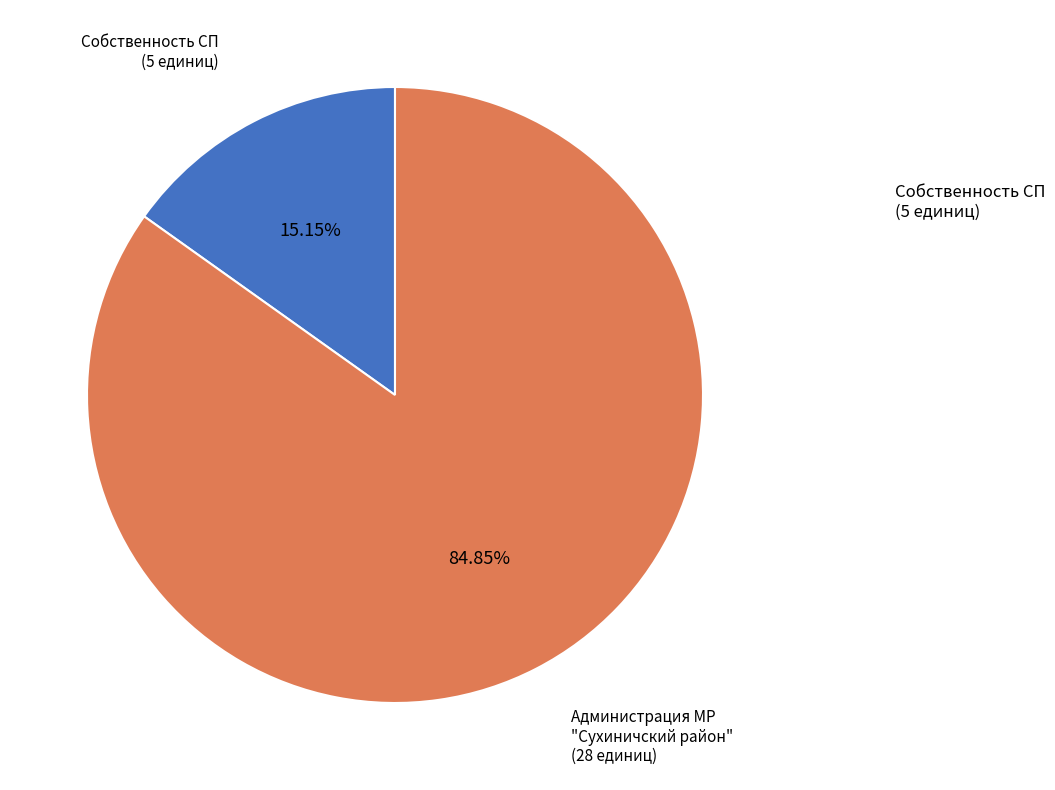

Does any single category account for the majority?

Yes